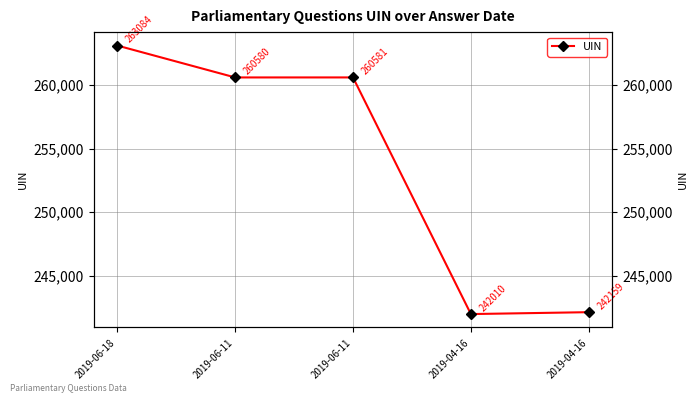

Is it true that the value at 2019-06-11 is 72900?

False